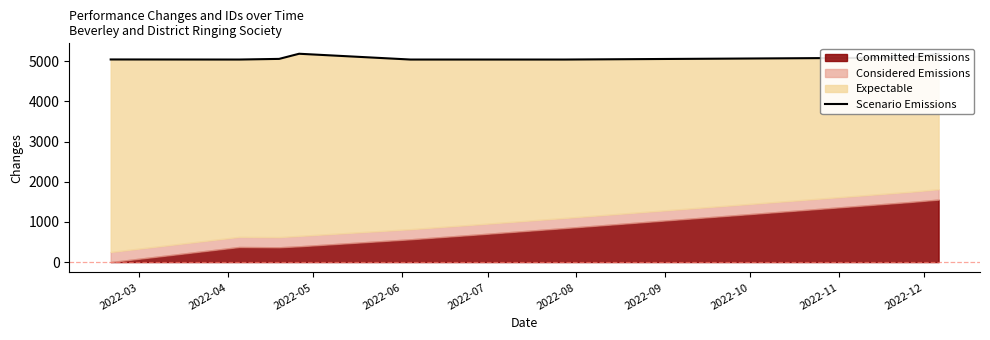

At which label does the data first exceed 5042?

2022-05